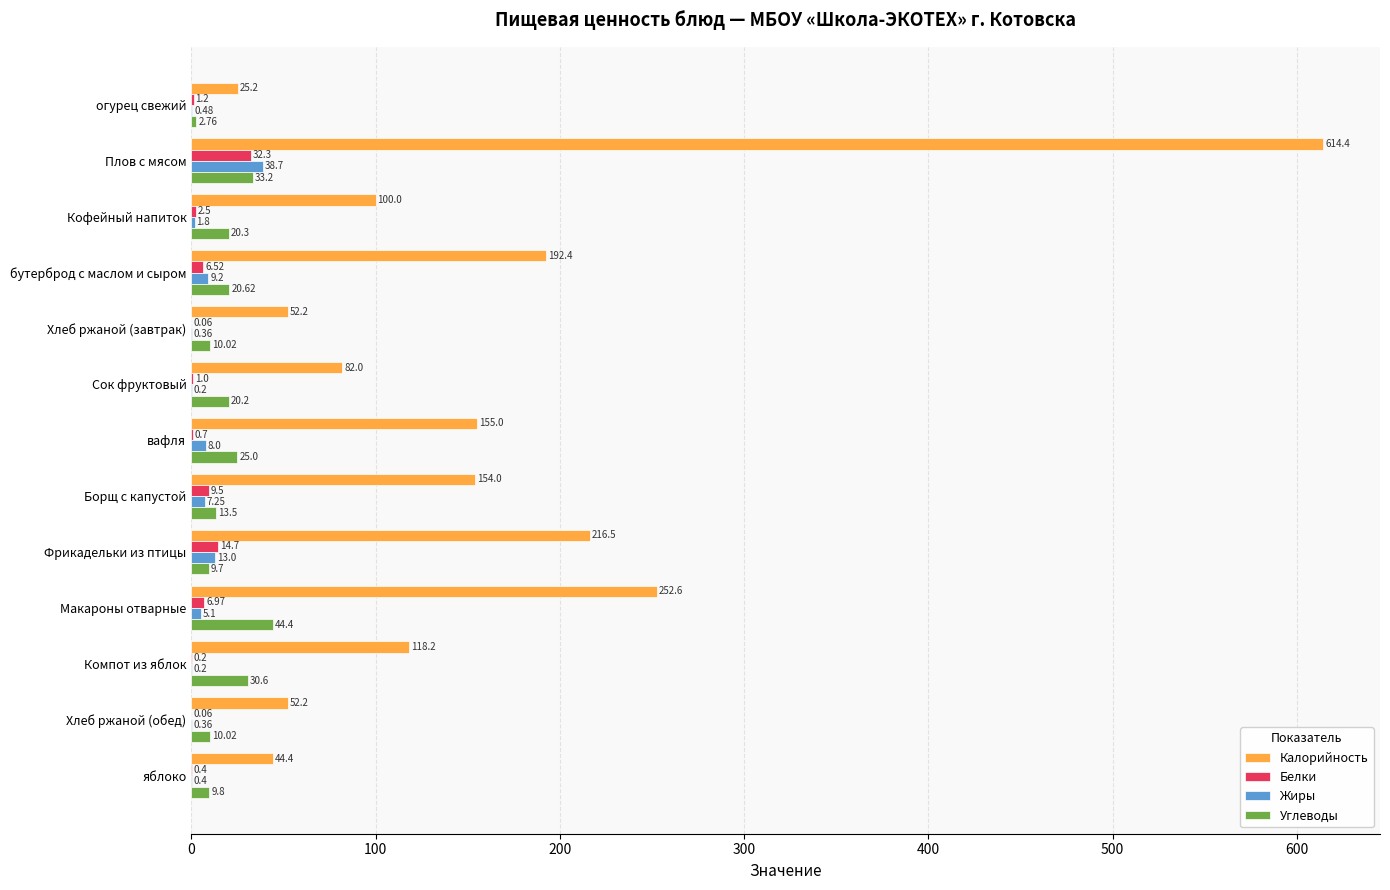

Which series has the largest total across all categories?

Калорийность